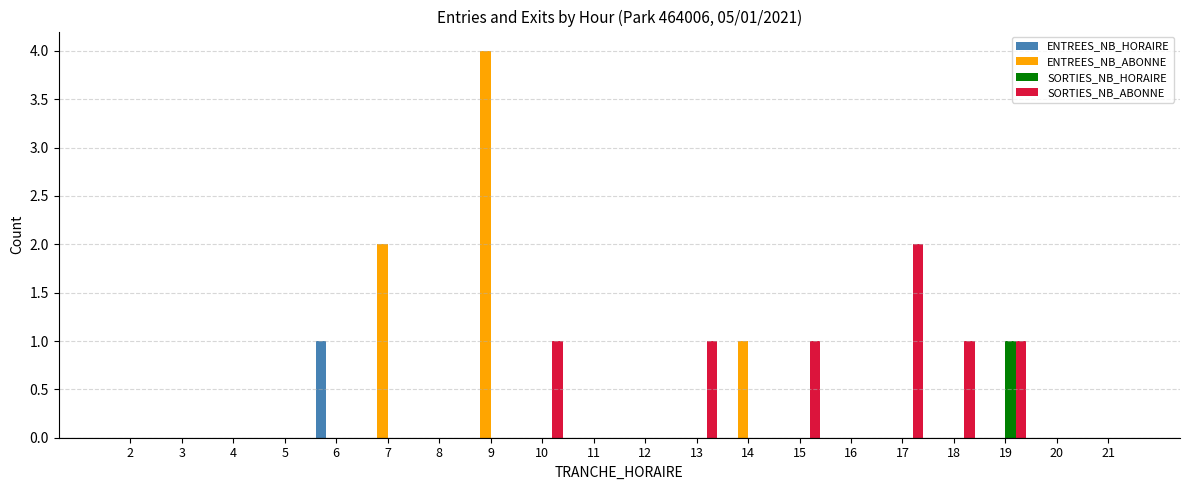

How many series are shown in this chart?

4